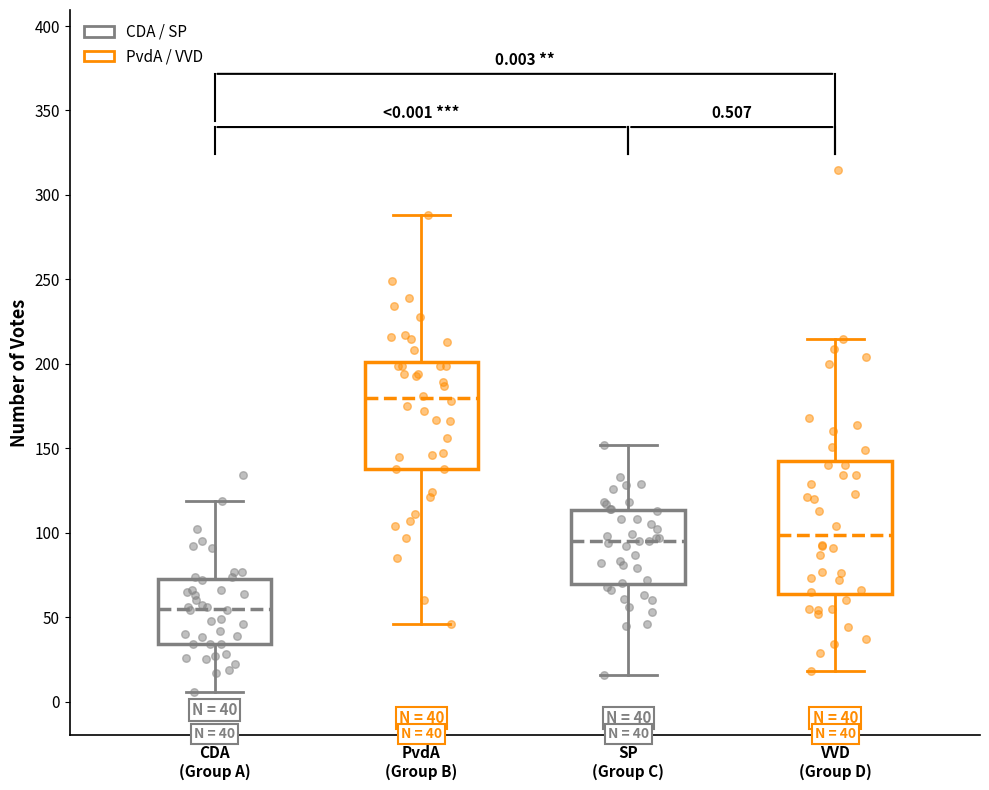

Comparing the boxes themselves (not the whiskers), which one is the tallest?

VVD (Group D)